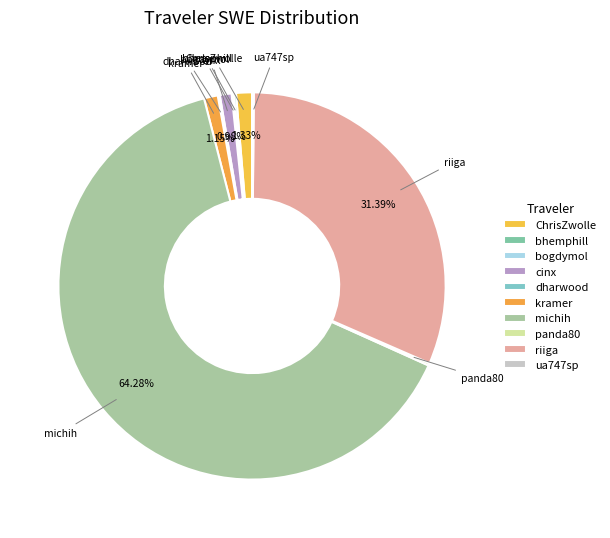

Which slice represents more than half of the pie?

michih